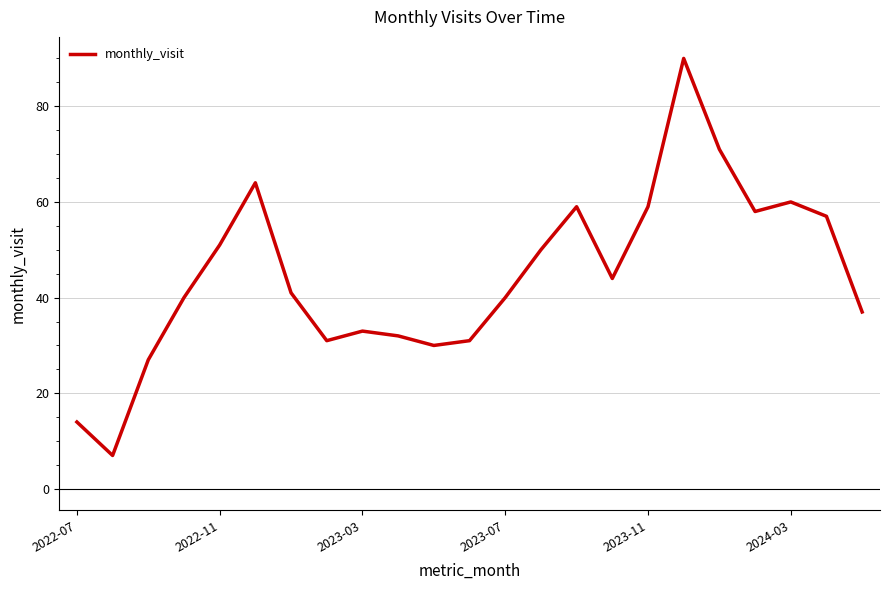

What is the greatest value displayed?

90